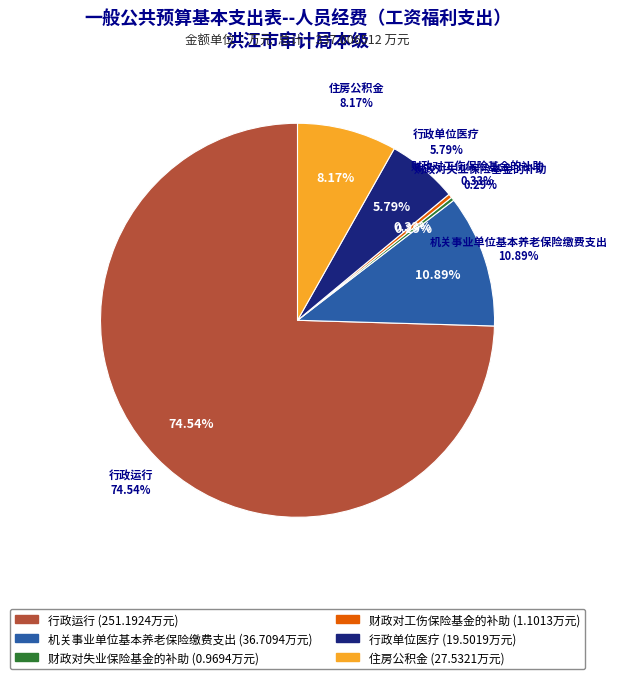

Rank the categories by value from lowest to highest.

财政对失业保险基金的补助, 财政对工伤保险基金的补助, 行政单位医疗, 住房公积金, 机关事业单位基本养老保险缴费支出, 行政运行